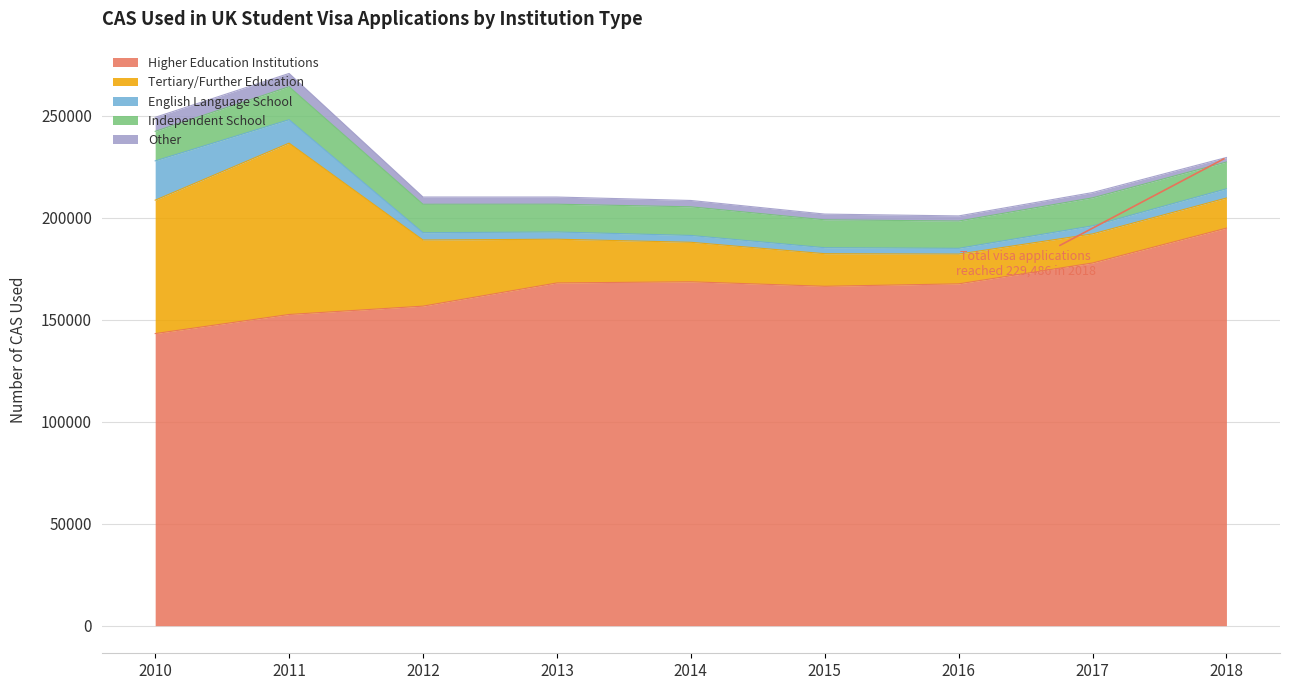

In Other, how many points are higher than both neighbors (excluding endpoints)?

1